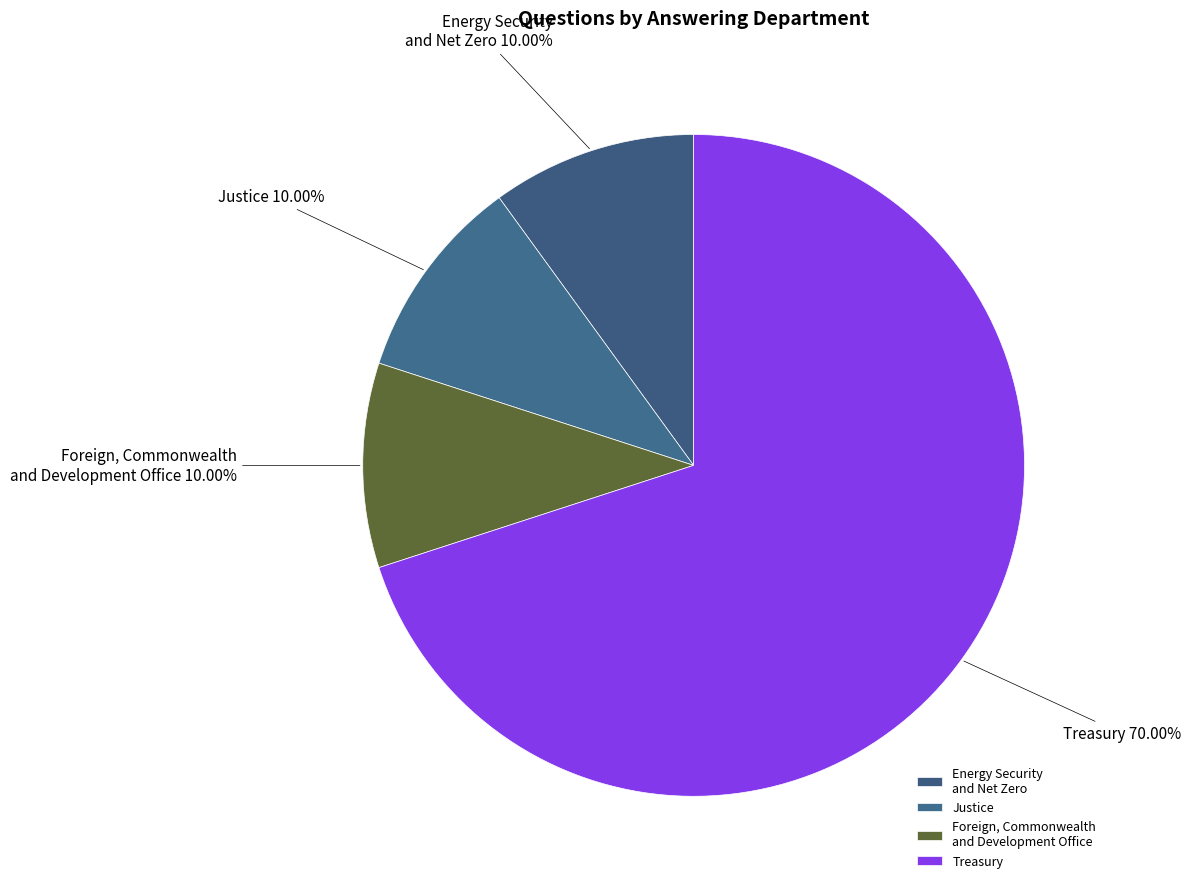

How many segments does this pie chart have?

4